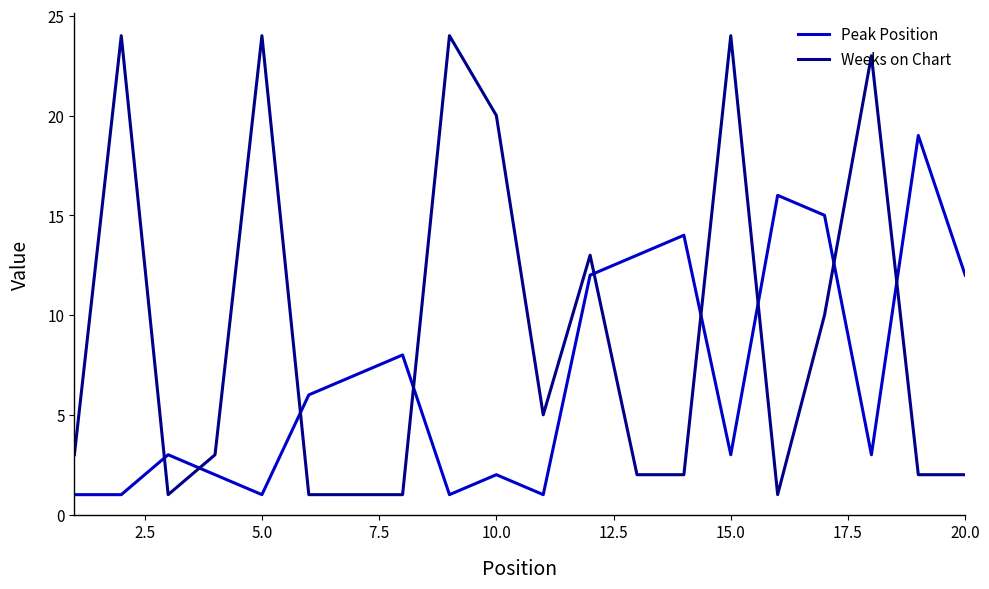

Which series has the largest range (max minus min)?

Weeks on Chart